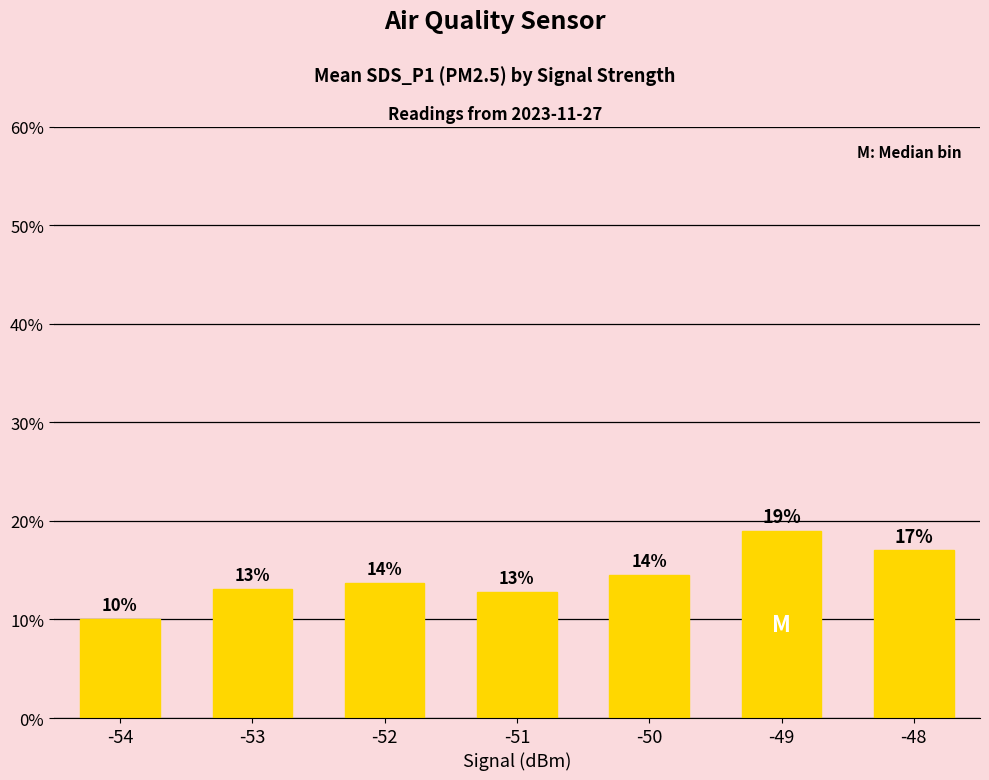

What is the average value?

14.3